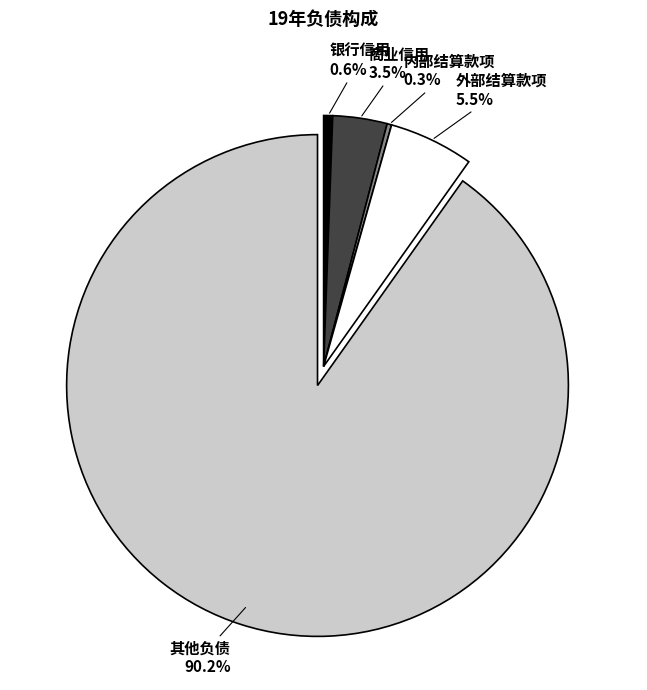

What is the largest slice in the pie chart?

其他负债